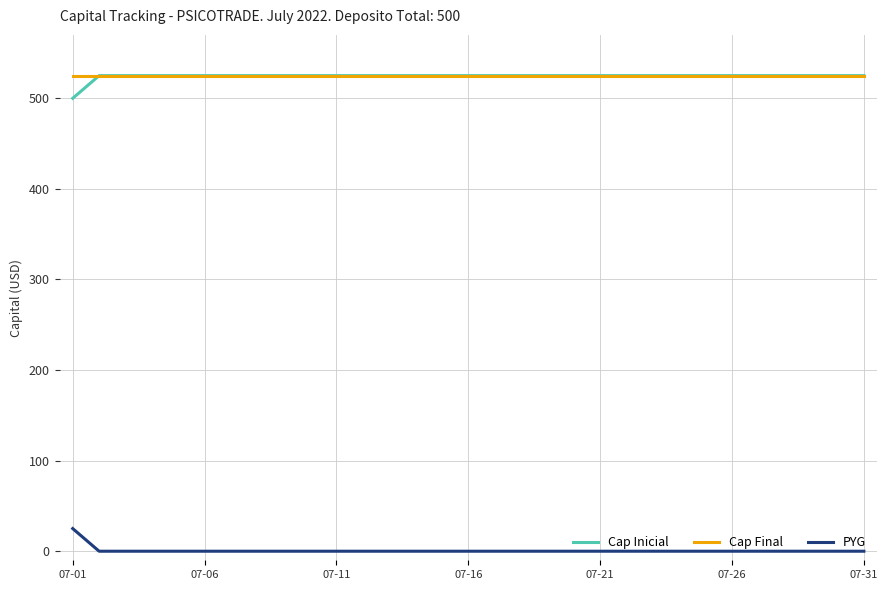

What are all the series names shown in the legend?

Cap Inicial, Cap Final, PYG